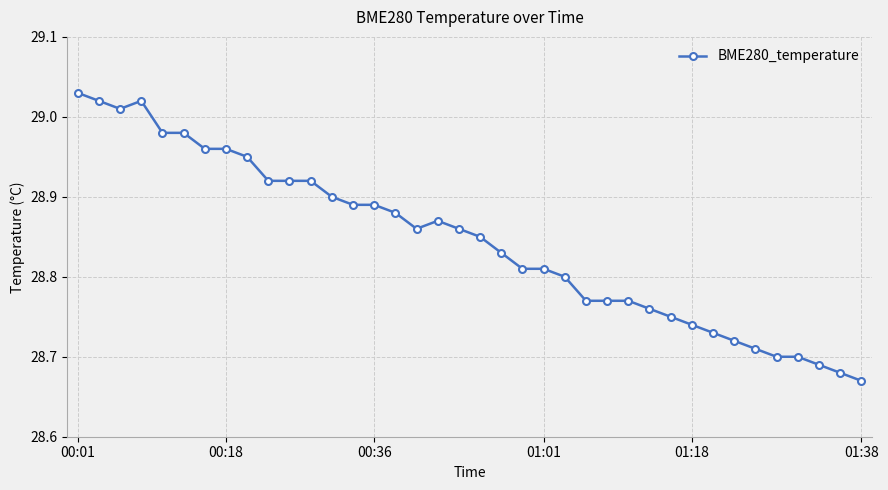

True or false: the data has more than 1 interior local peaks.

True